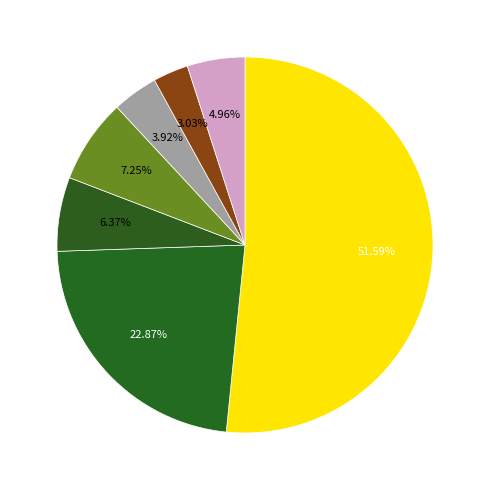

Count the number of slices in the pie.

7